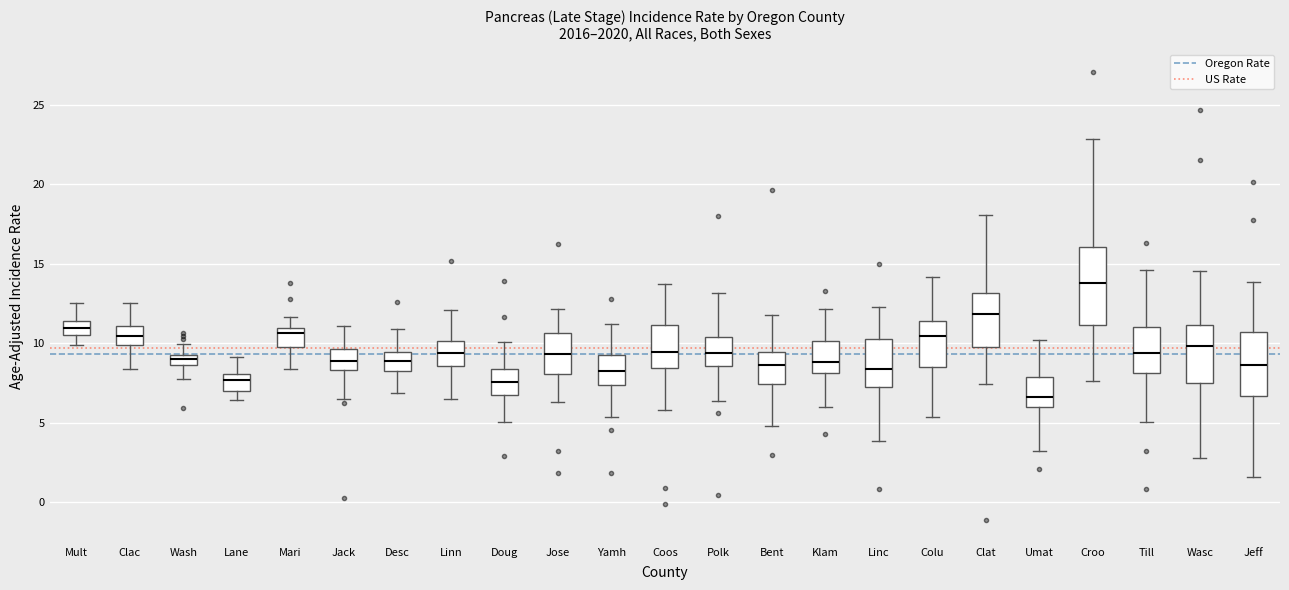

Where does the lower whisker of the box for Wasc end on the y-axis? The values are not printed on the chart, so give them approximately, as read against the axis.

3.0